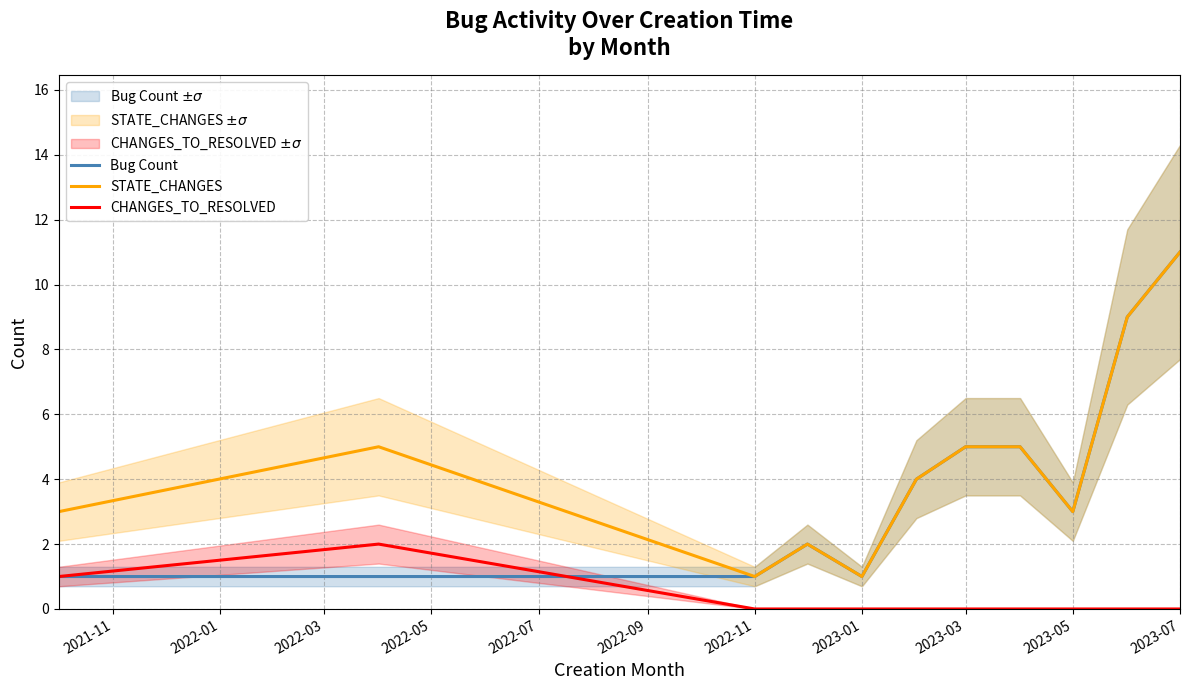

Which series has the widest spread of values?

Bug Count